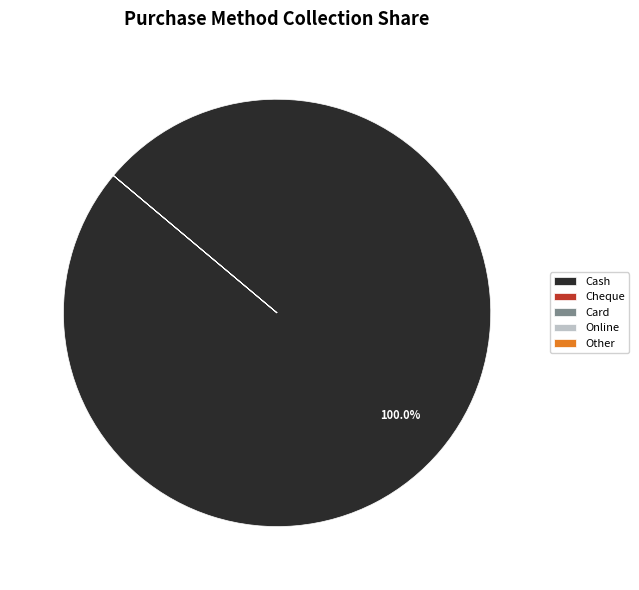

Which slice is the largest?

Cash